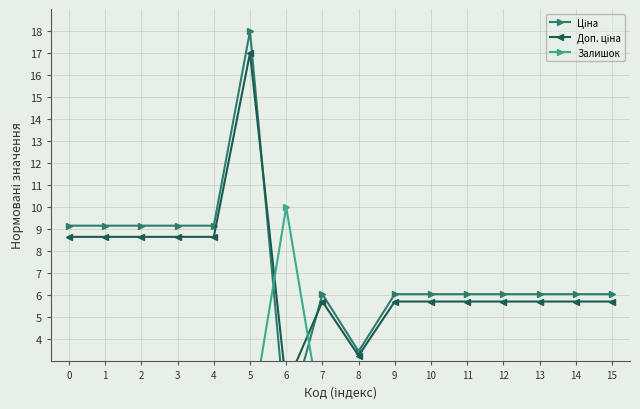

Reading left to right, what are all the values shown in this chart?

Ціна: 0=9.1	1=9.1	2=9.1	3=9.1	4=9.1	5=18.0	6=0.0	7=6.0	8=3.4	9=6.0	10=6.0	11=6.0	12=6.0	13=6.0	14=6.0	15=6.0
Доп. ціна: 0=8.6	1=8.6	2=8.6	3=8.6	4=8.6	5=17.0	6=1.9	7=5.7	8=3.2	9=5.7	10=5.7	11=5.7	12=5.7	13=5.7	14=5.7	15=5.7
Залишок: 0=0.0	1=0.0	2=0.0	3=0.0	4=0.0	5=0.0	6=10.0	7=0.2	8=0.2	9=0.3	10=0.4	11=0.1	12=0.0	13=0.0	14=0.1	15=0.8